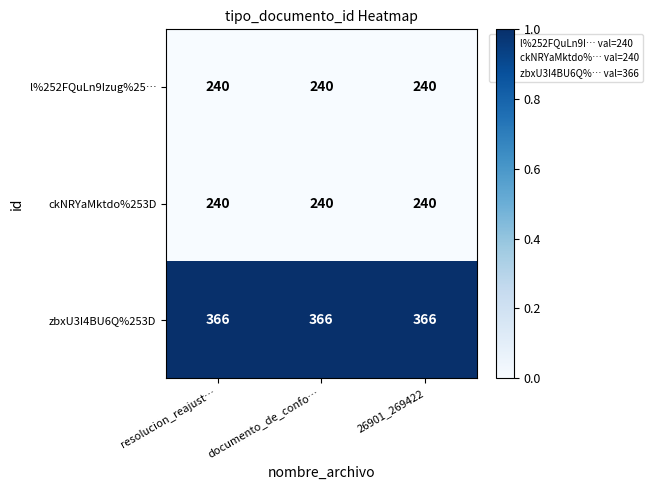

What is the difference between the highest and lowest values at documento_de_confo…?

126